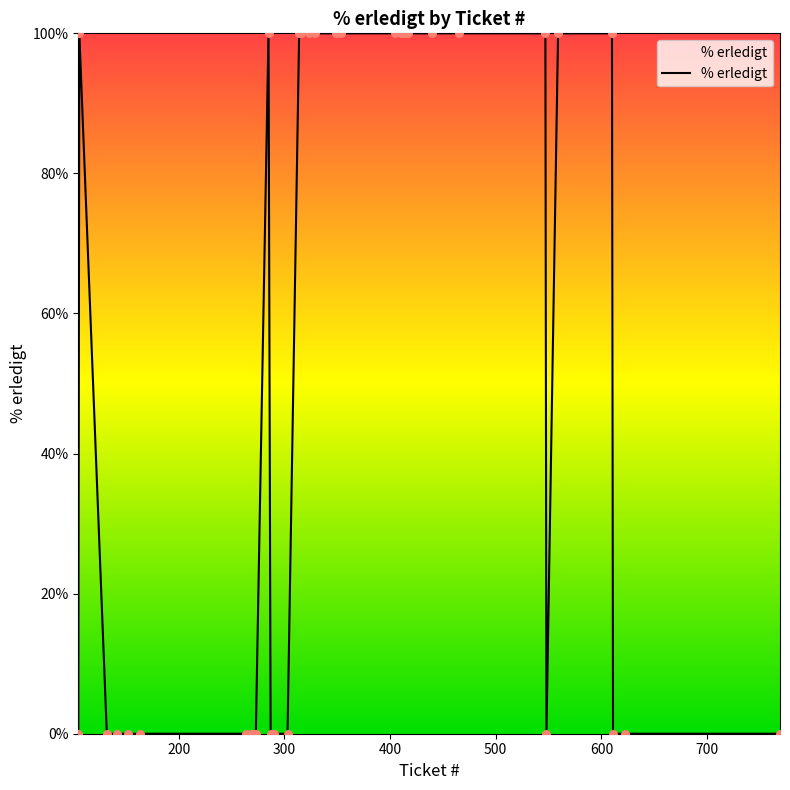

What is the greatest value displayed?

100